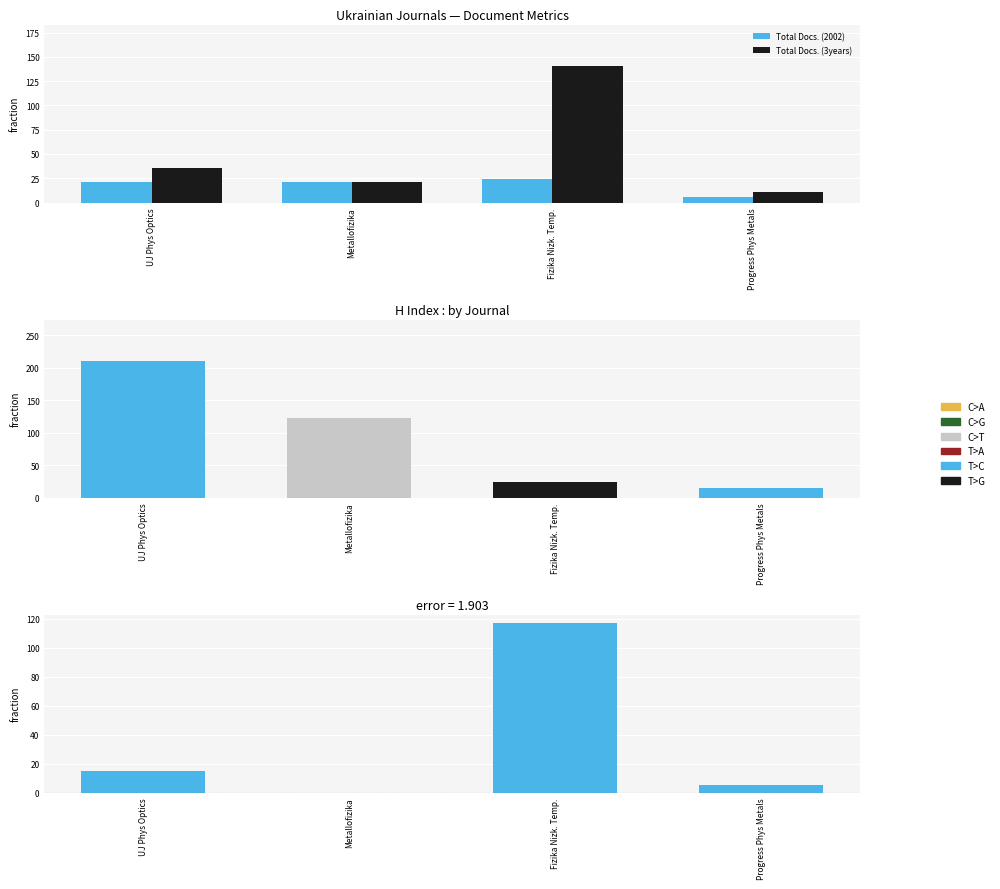

What is the value of the Diff (3years - 2002) bar at the 4th from the left?

5